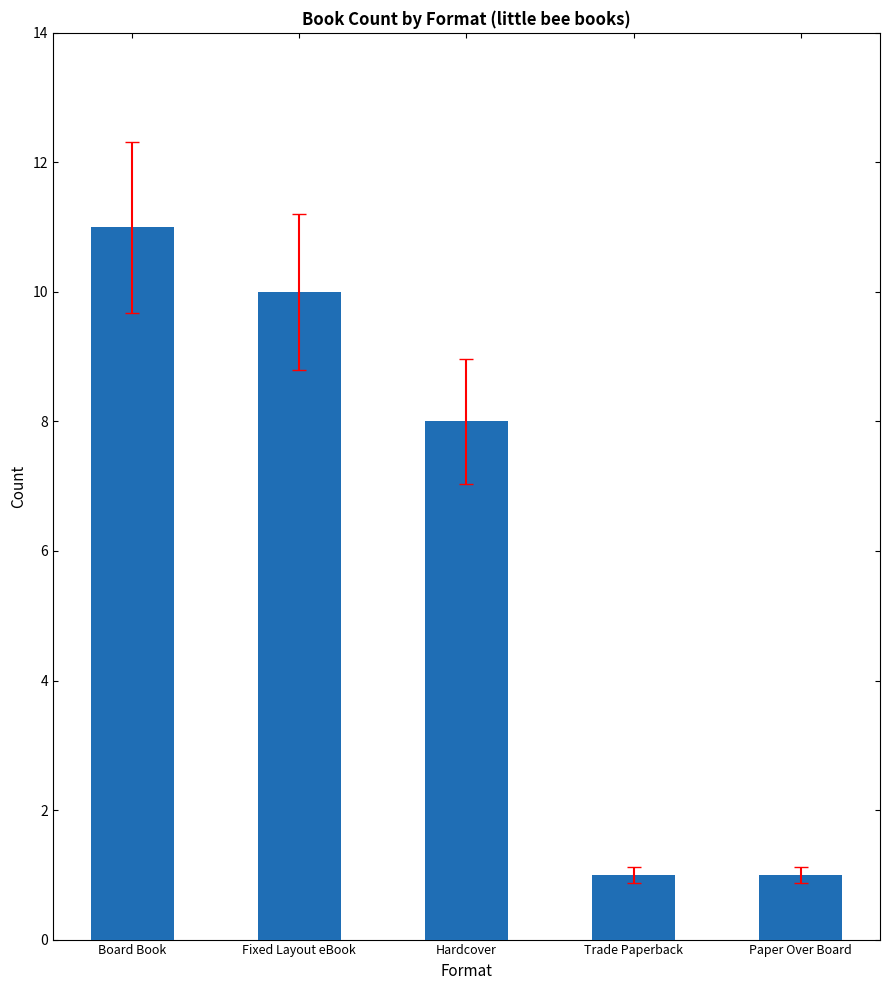

What is the minimum value shown in the chart?

1